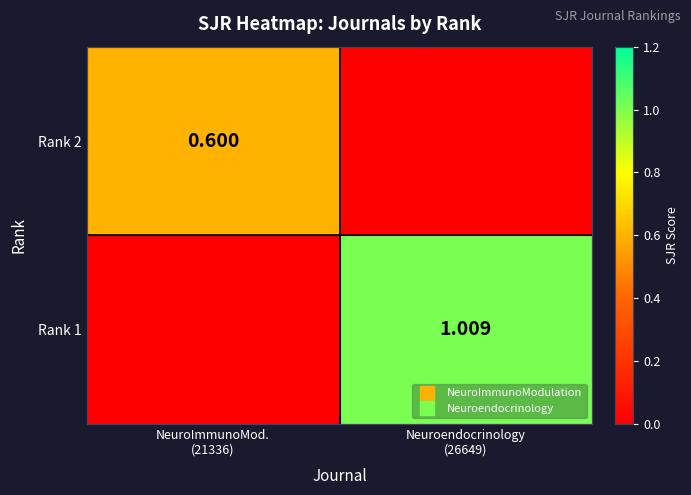

At which category is the sum across all series the highest?

Neuroendocrinology
(26649)